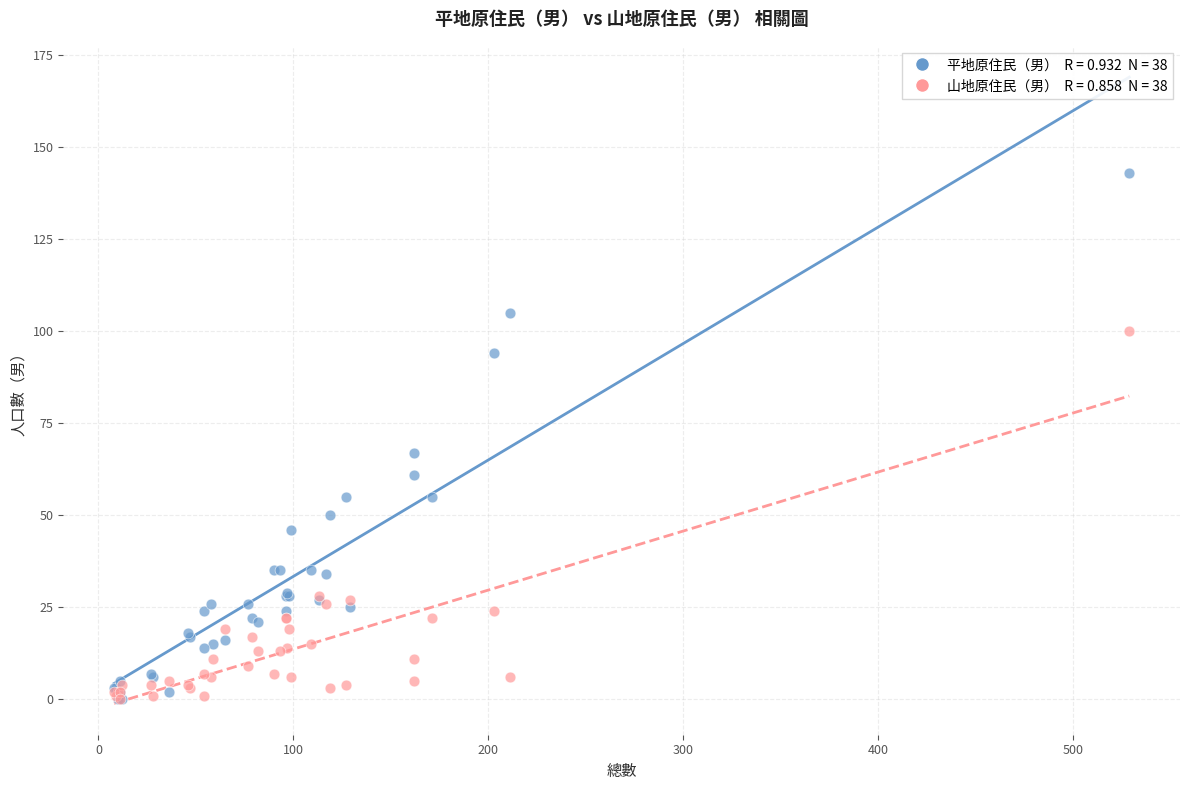

Across all series, what Y value is closest to 71?

67